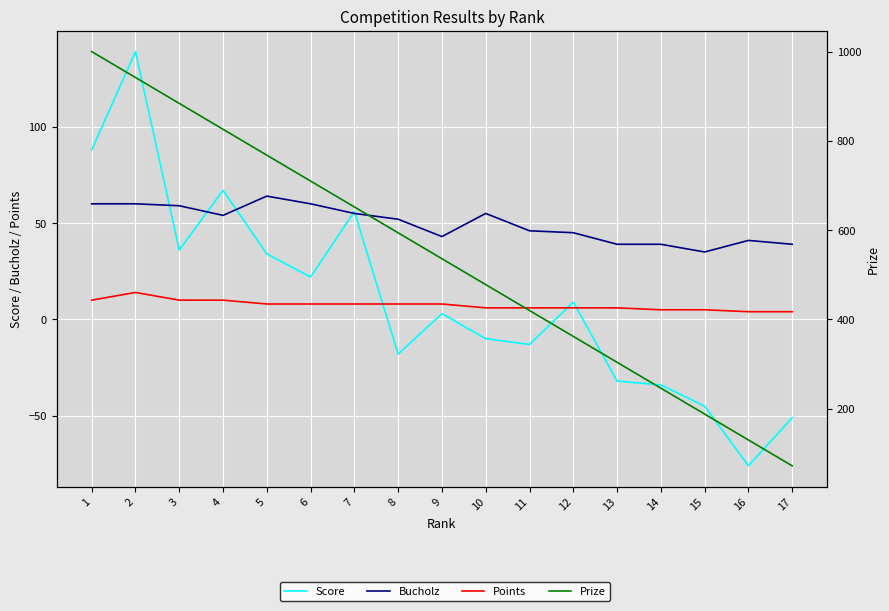

What is the difference between the Bucholz values at 7 and 16?

14